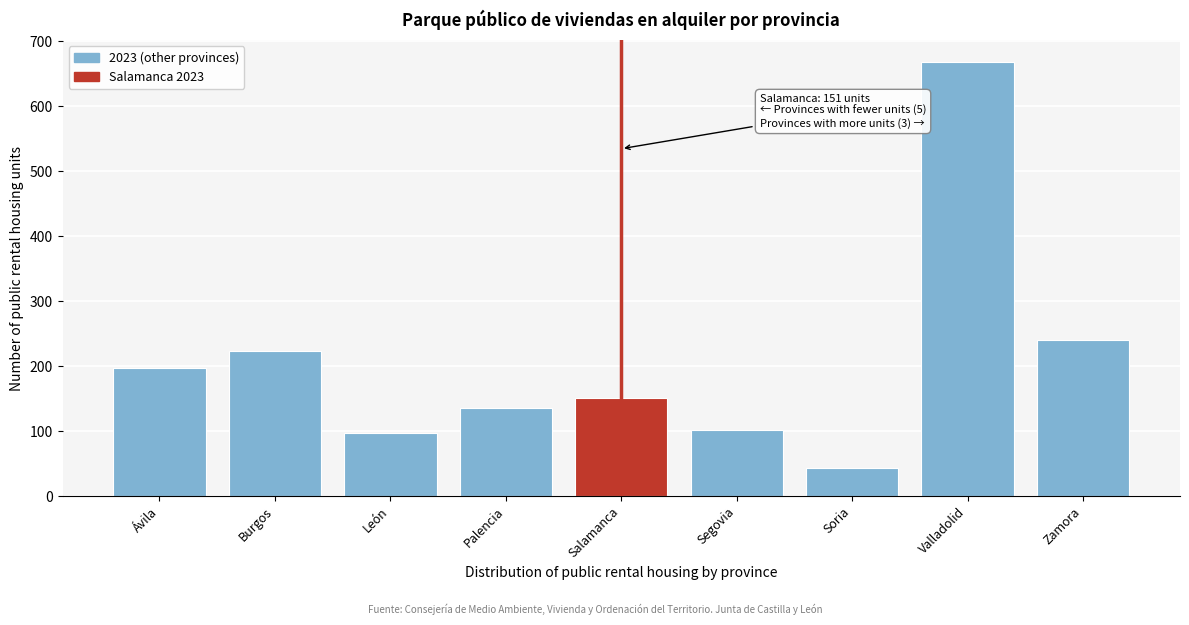

Reading left to right, transcribe all the data shown in this chart.

Ávila=197	Burgos=223	León=97	Palencia=135	Salamanca=151	Segovia=102	Soria=43	Valladolid=668	Zamora=240